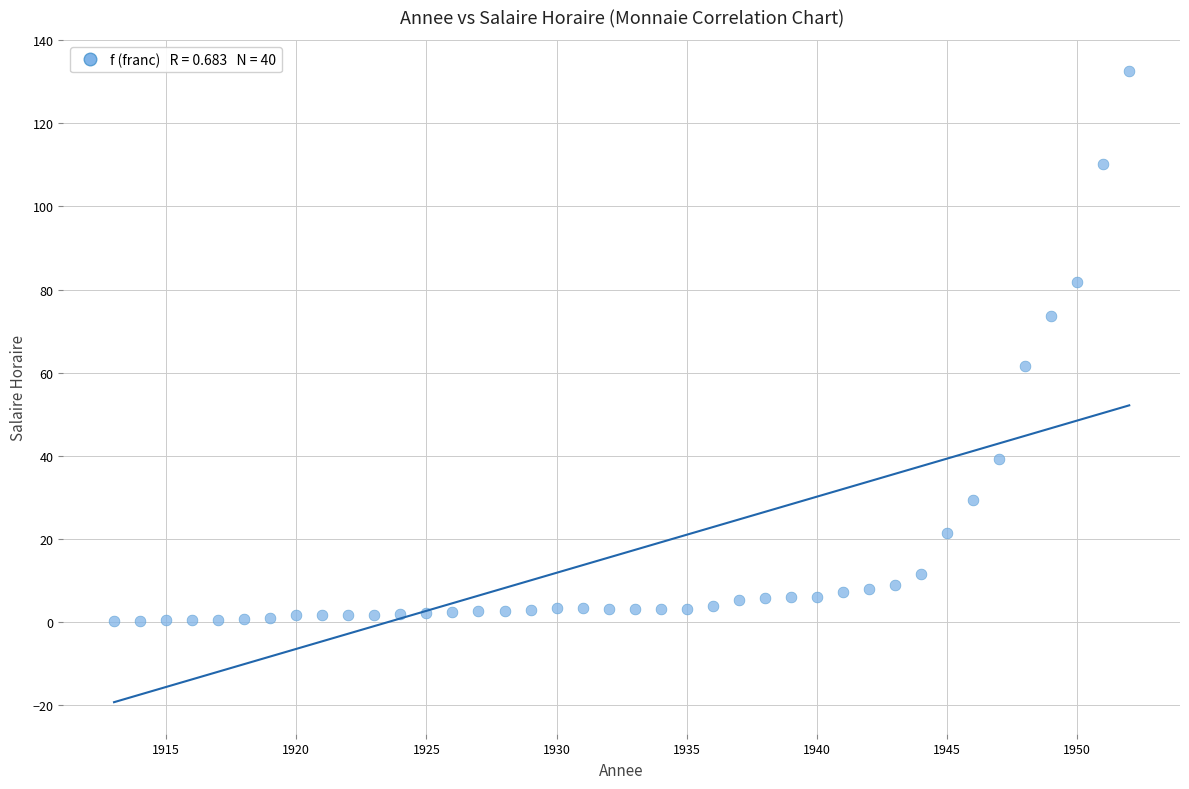

What Y value in the scatter plot is closest to 66?

61.6